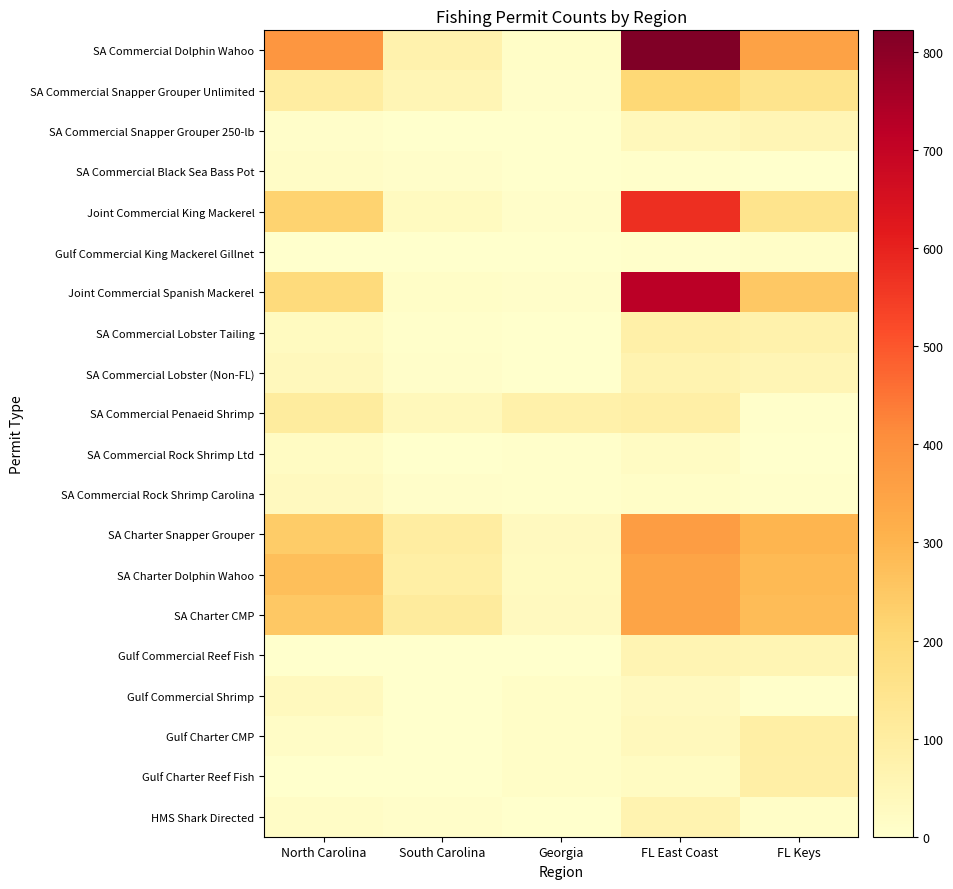

What is the greatest value displayed?

822